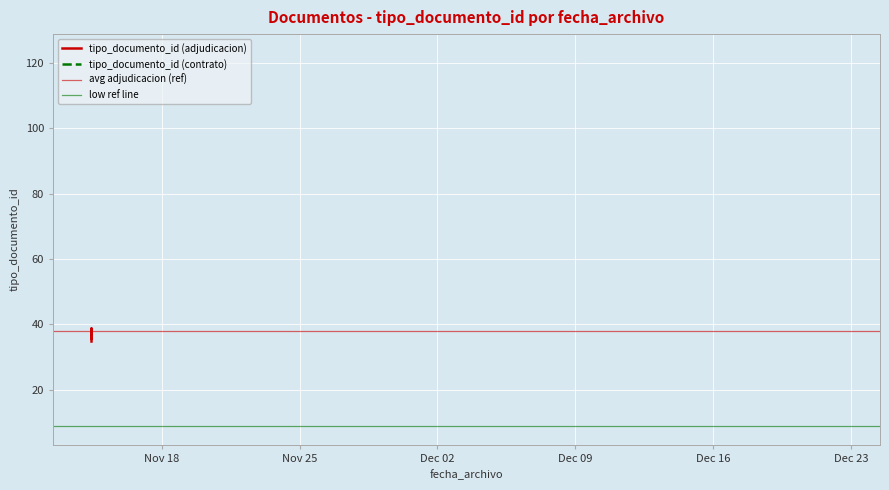

True or false: the data shows 35 at 2017-11-14 09:15:22.

True